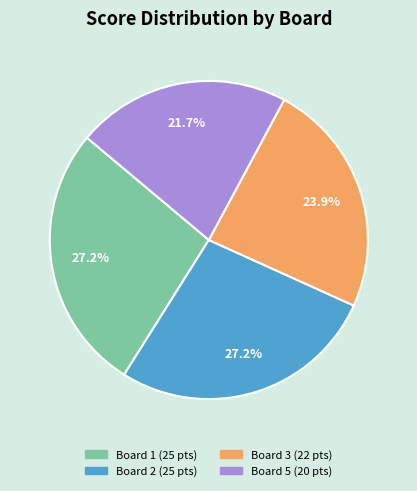

Is there a majority slice in this chart?

No